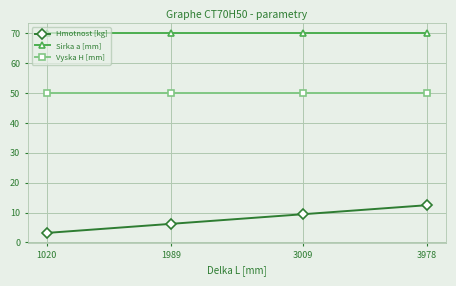

What is the sum of all Vyska H [mm] values?

200.0